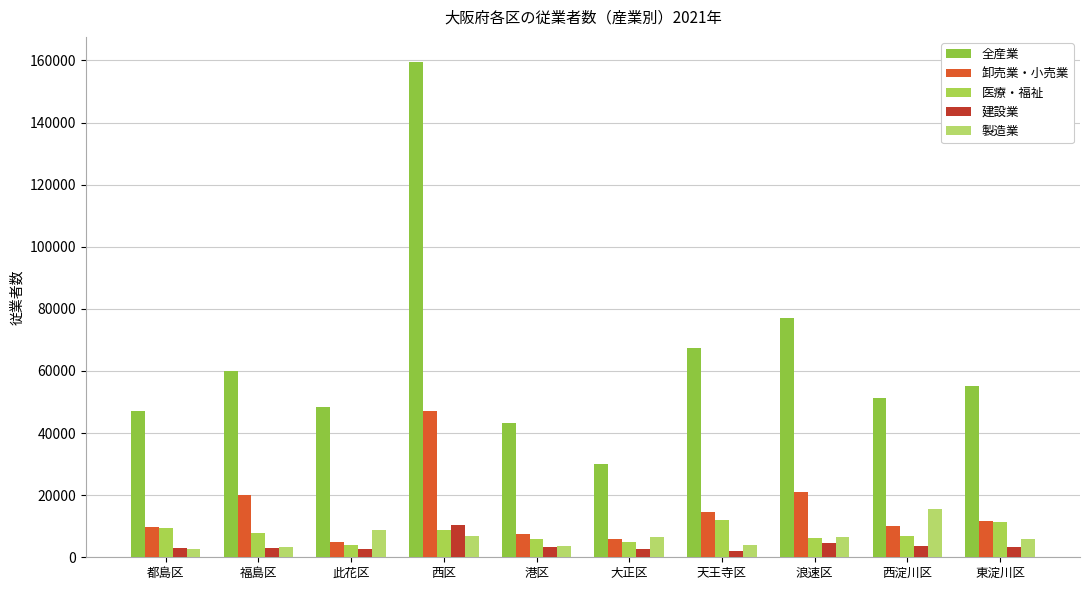

What are all the series names shown in the legend?

全産業, 卸売業・小売業, 医療・福祉, 建設業, 製造業